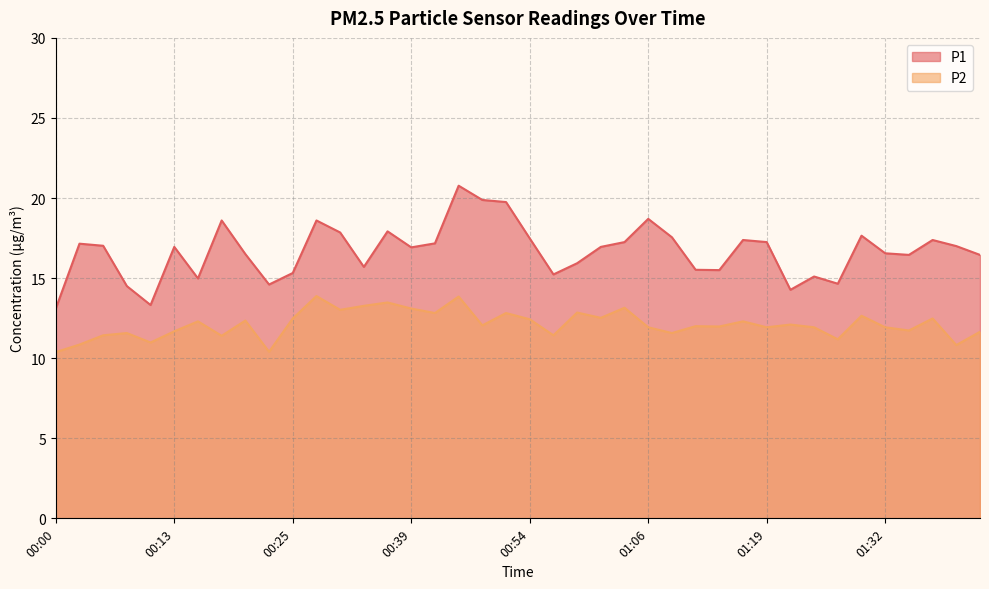

Where does the P2 series first go above 12?

00:15